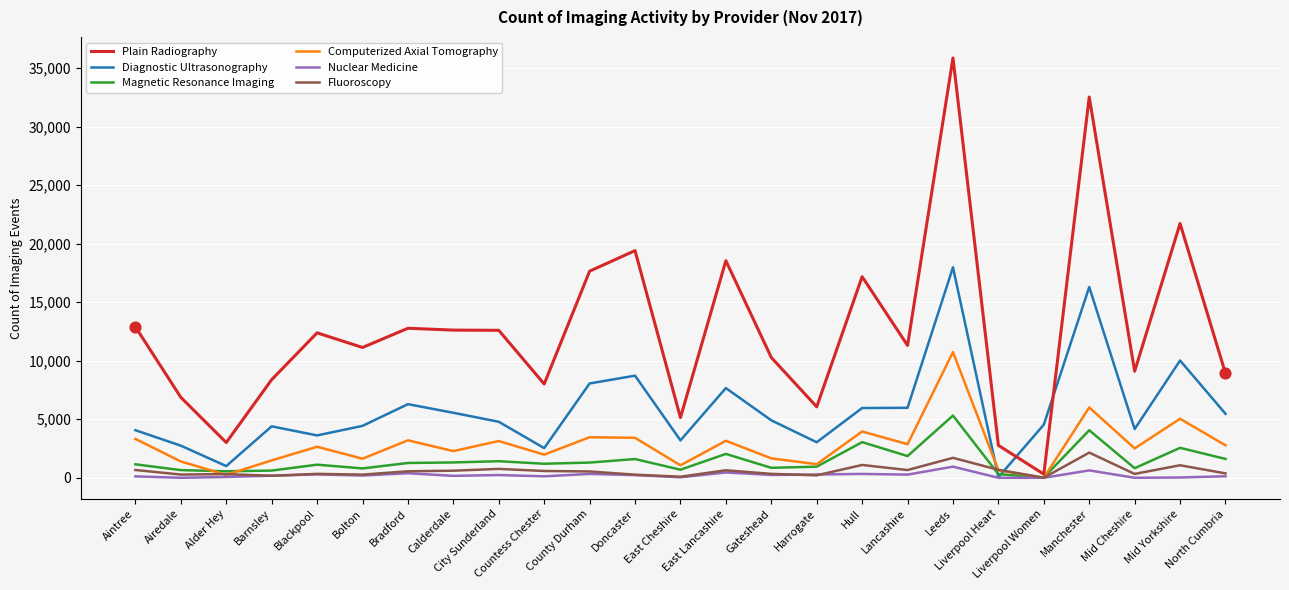

Which series has the largest range (max minus min)?

Plain Radiography